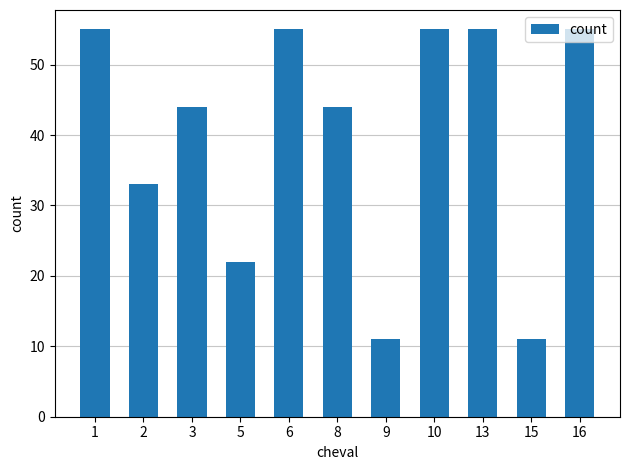

Is it true that the value at 1 is 78?

False